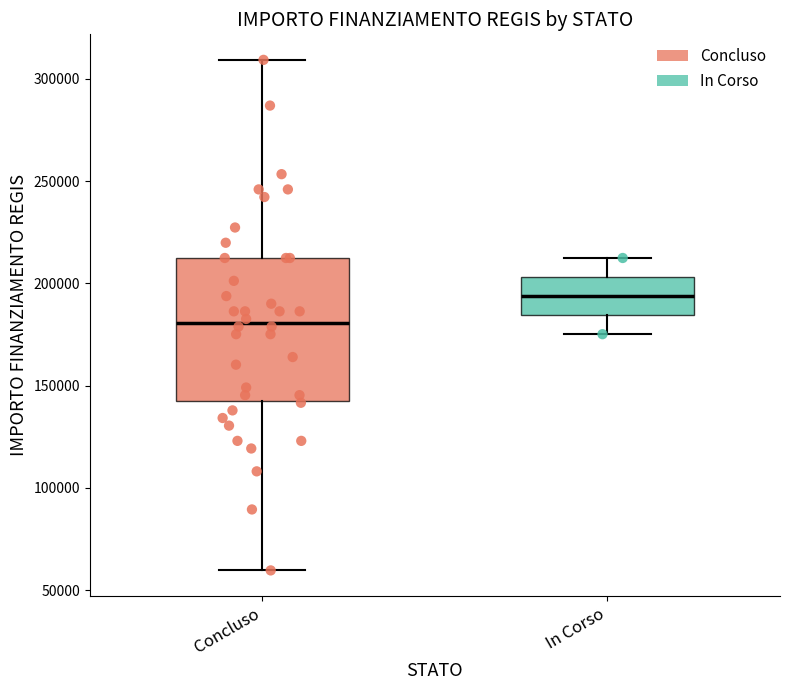

Reading left to right, read every box against the y-axis: the position of its median line, the range the box covers, and the ends of its whiskers. The values are not printed on the chart, so give them approximately, as read against the axis.

Concluso: median 180000, box 145000 to 210000, whiskers 60000 to 310000
In Corso: median 195000, box 185000 to 205000, whiskers 175000 to 210000